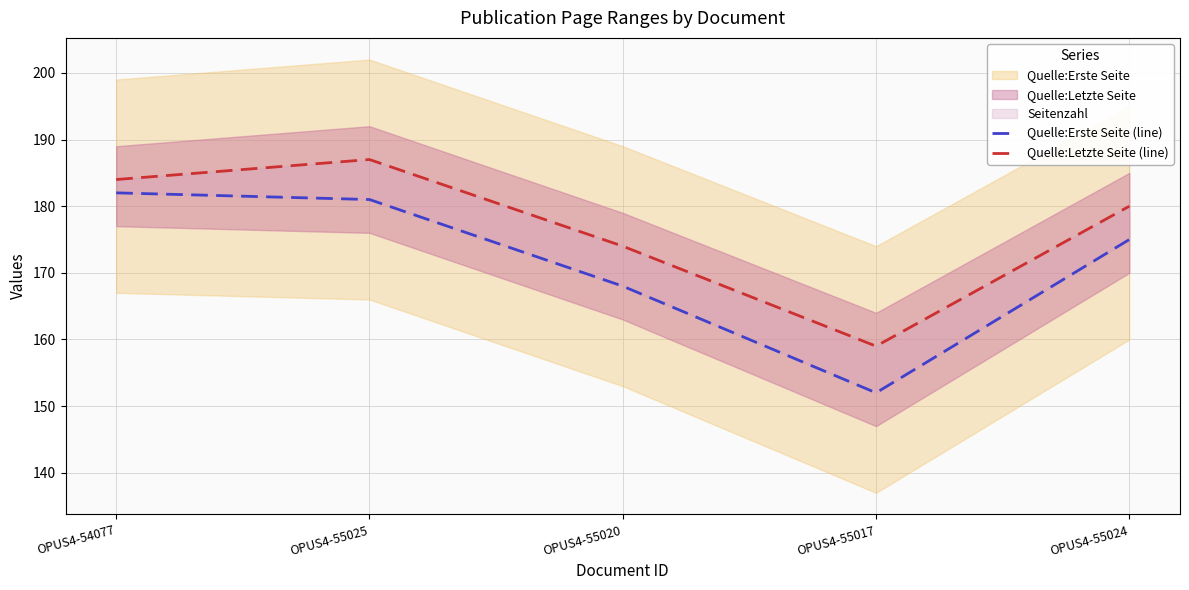

Reading left to right, extract all data points from this chart.

Quelle:Erste Seite (line): 182	181	168	152	175
Quelle:Letzte Seite (line): 184	187	174	159	180